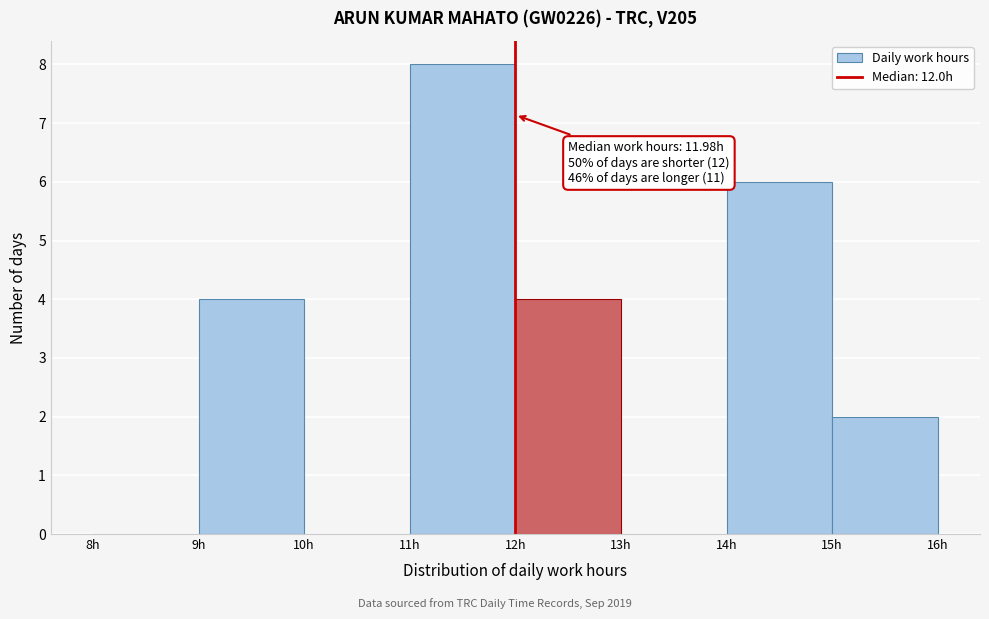

Over which range of the x-axis is the bar tallest?

11 to 12